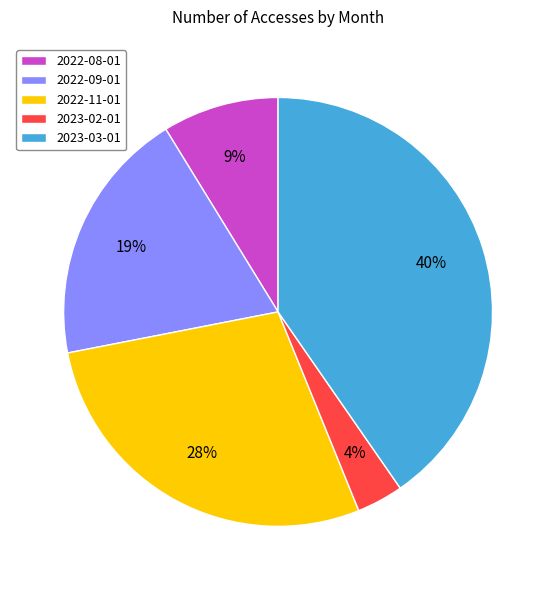

Does 2022-08-01 represent more than half of the total?

No